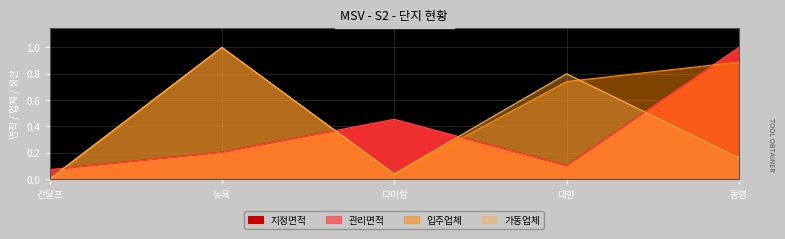

Count the number of categories in the chart.

5